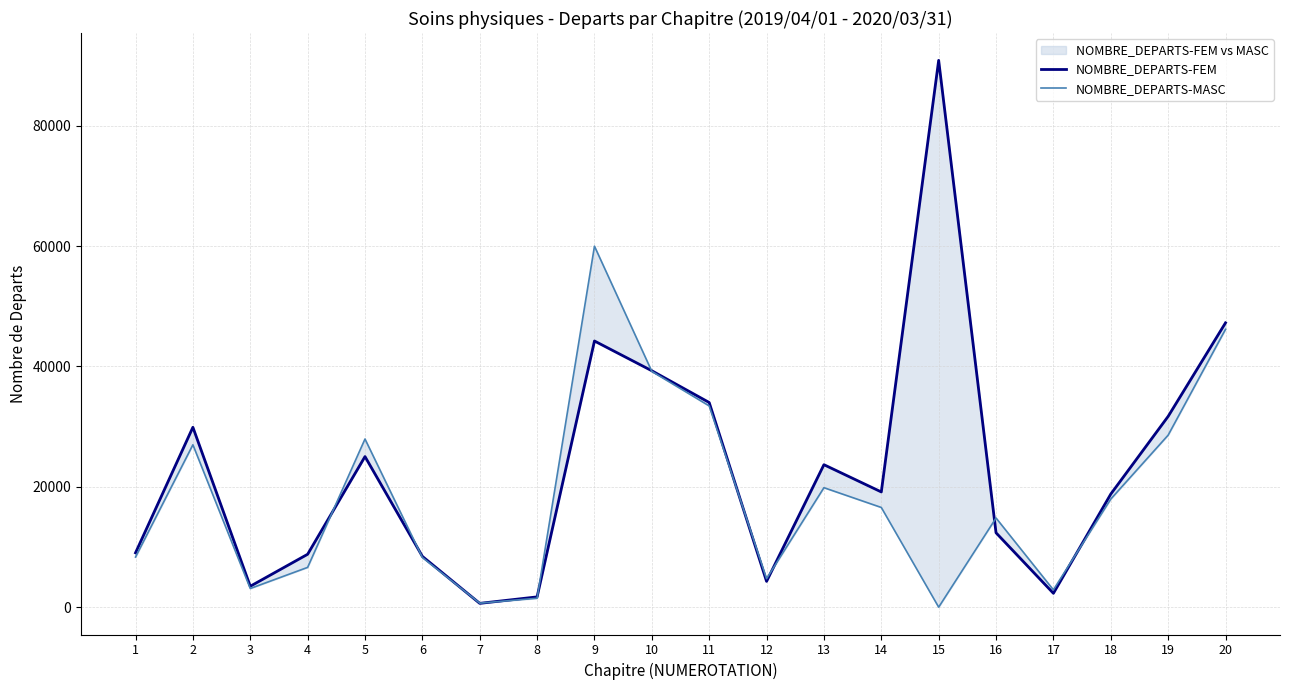

Which category has the highest value in the NOMBRE_DEPARTS-MASC series?

9